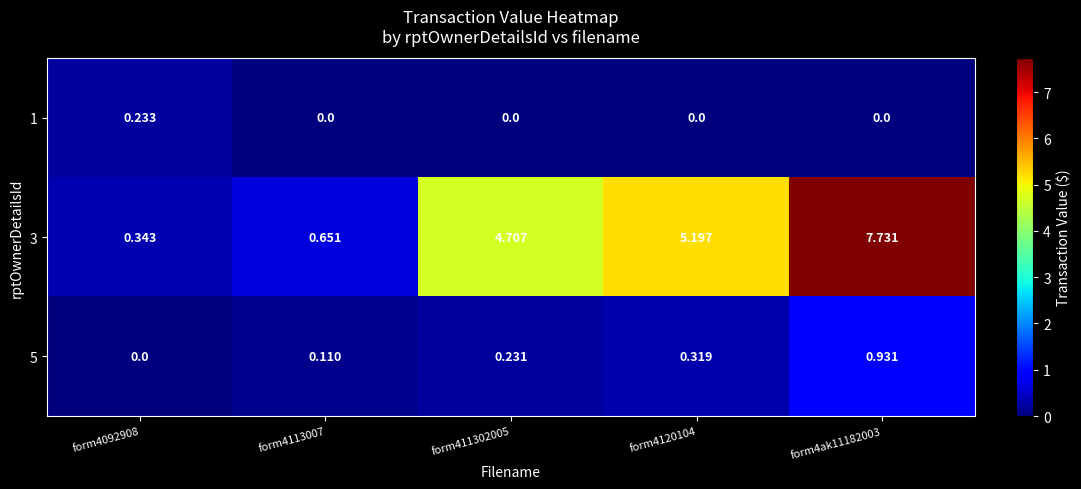

Is the value of 5 at form4092908 greater than the value of 3 at form4120104?

No